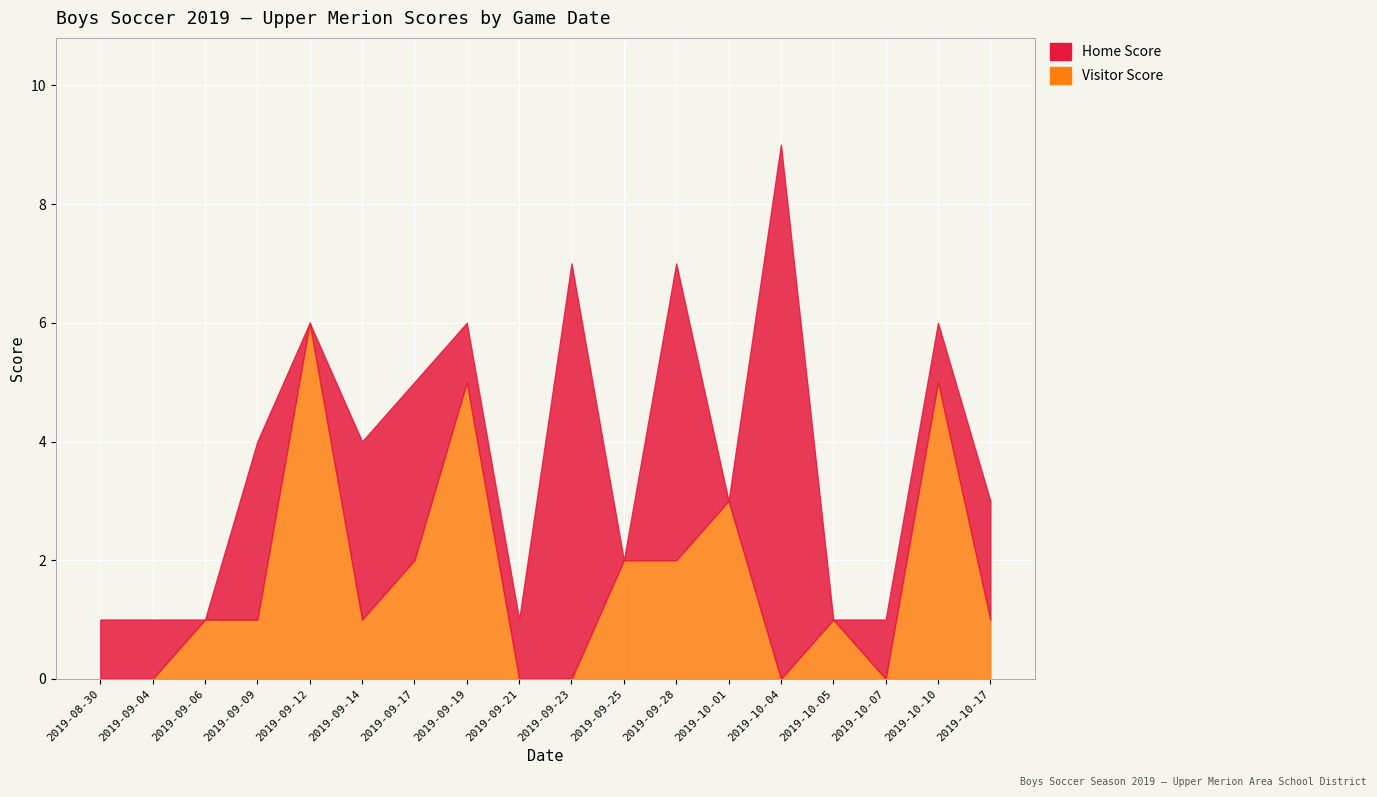

Between 2019-08-30 and 2019-09-09, which is larger?

2019-09-09